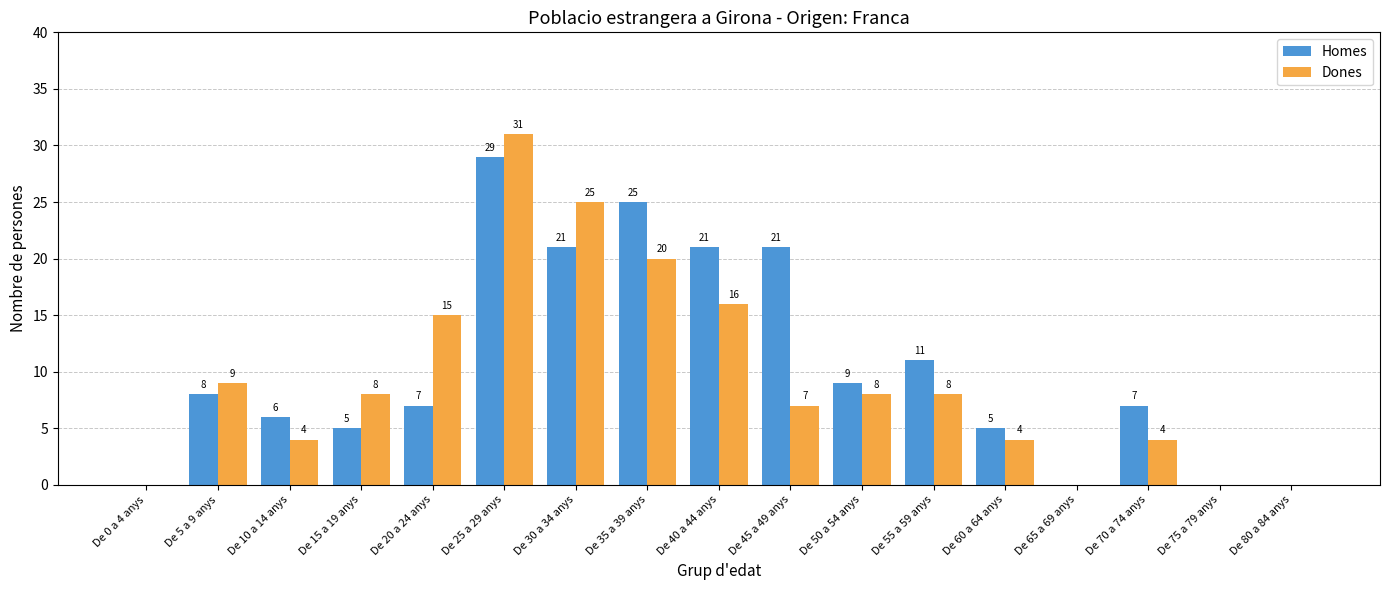

What is the total value across all series at De 10 a 14 anys?

10